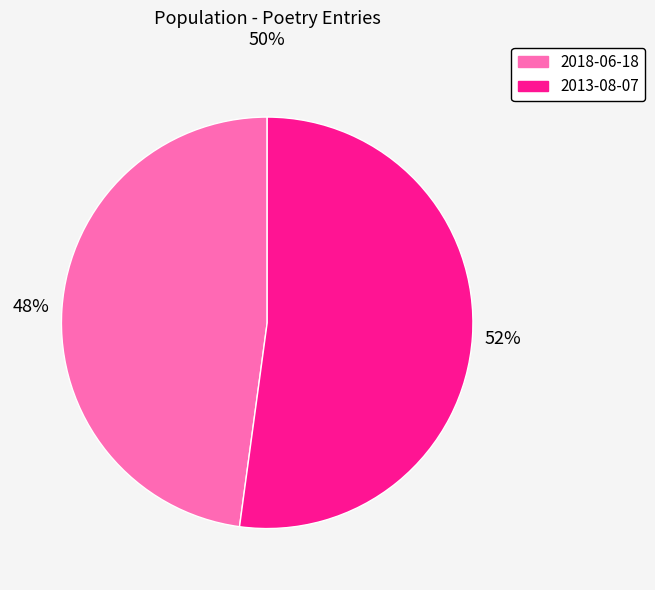

How many segments does this pie chart have?

2